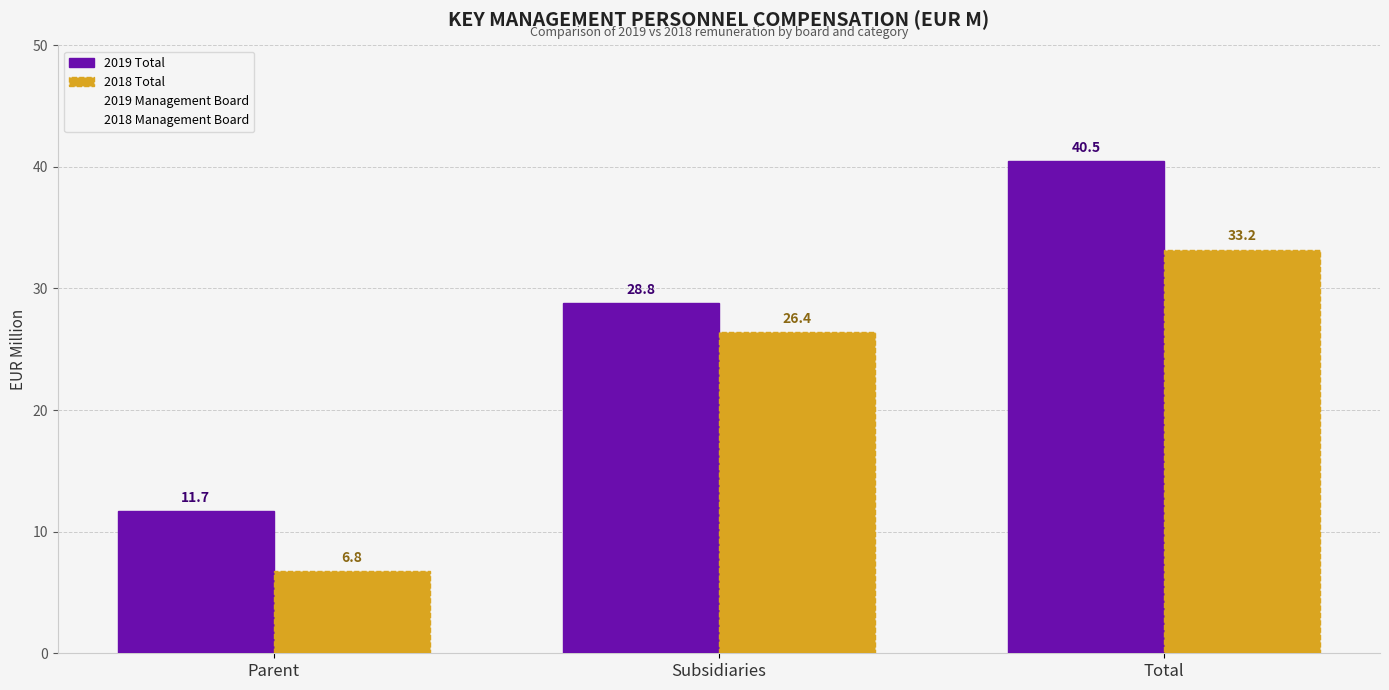

Which label corresponds to the smallest value in the chart?

Parent